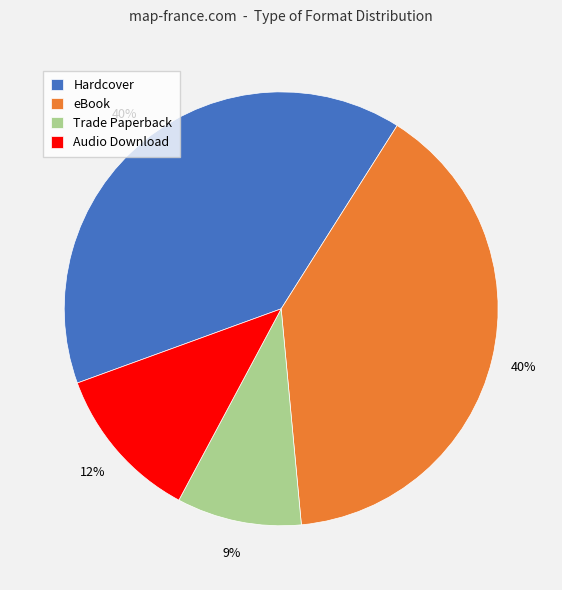

How many segments does this pie chart have?

4